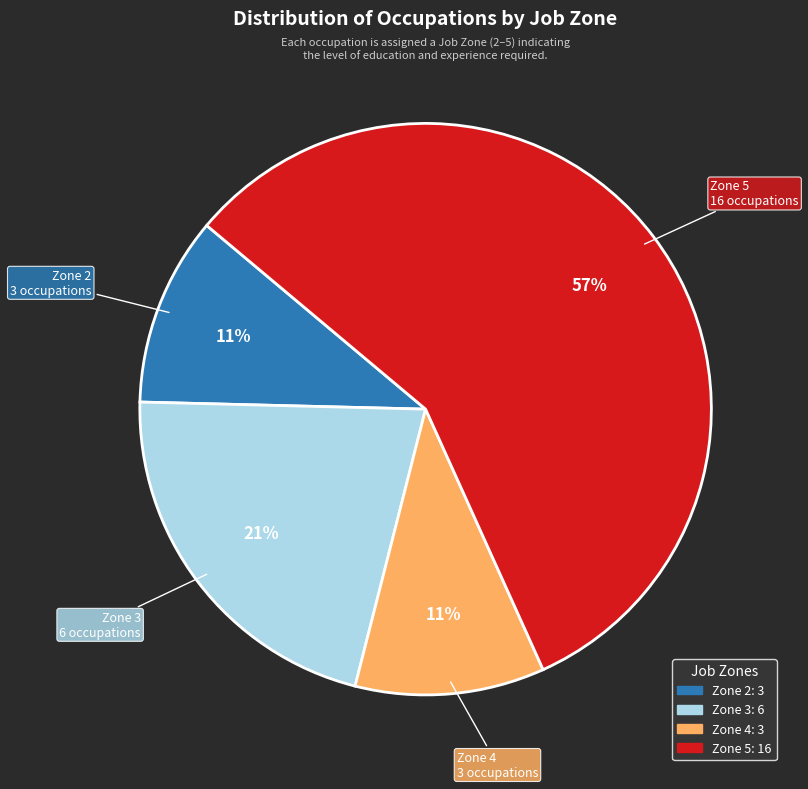

Does any single category account for the majority?

Yes